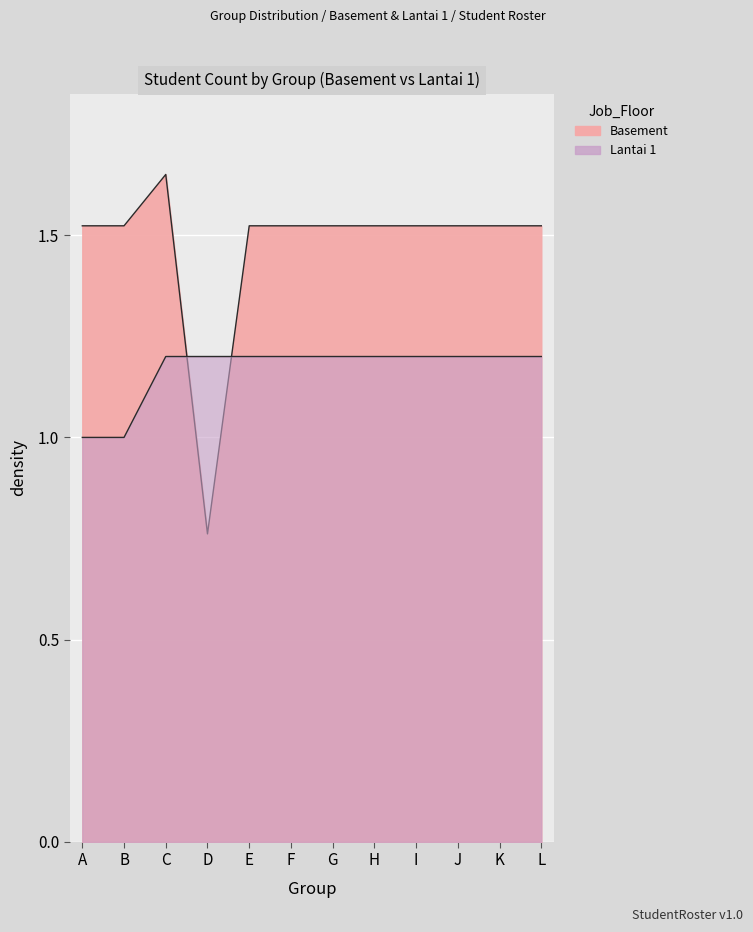

True or false: Lantai 1 Group Count has more than 0 points higher than both neighbors.

False